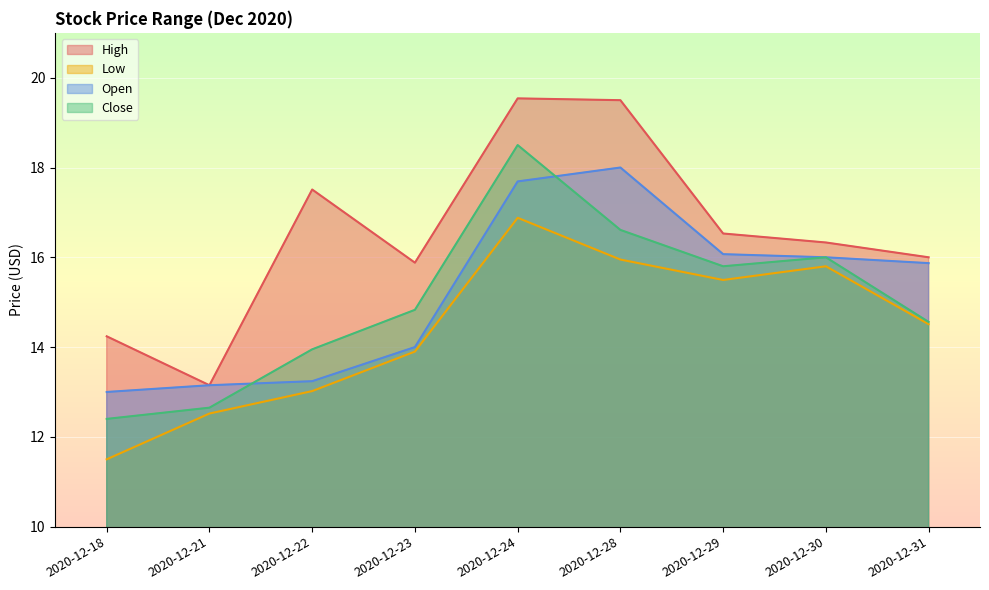

Rank the series by their maximum value, from lowest to highest.

Low, Open, Close, High